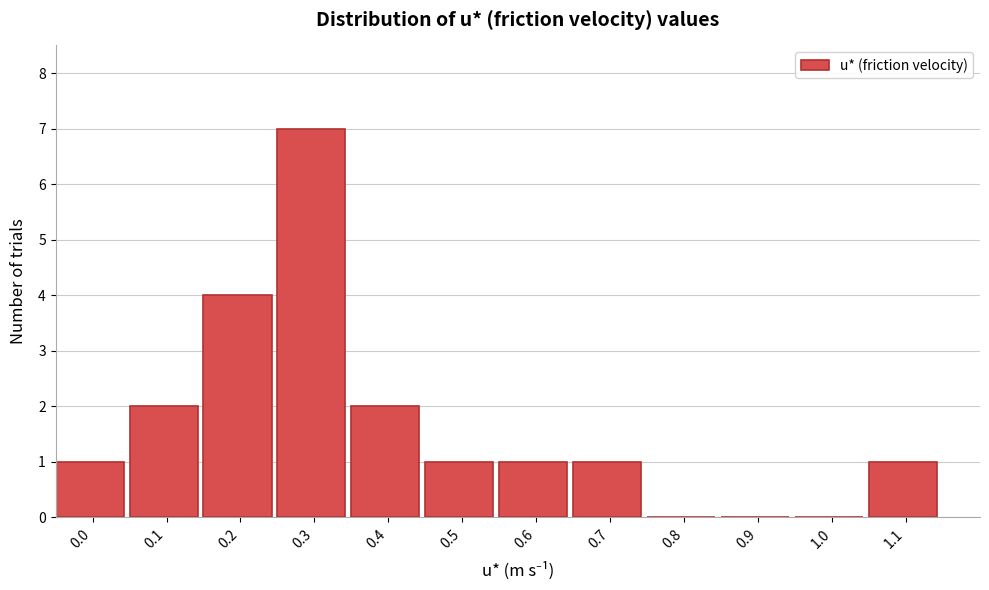

What is the sum of all values?

20